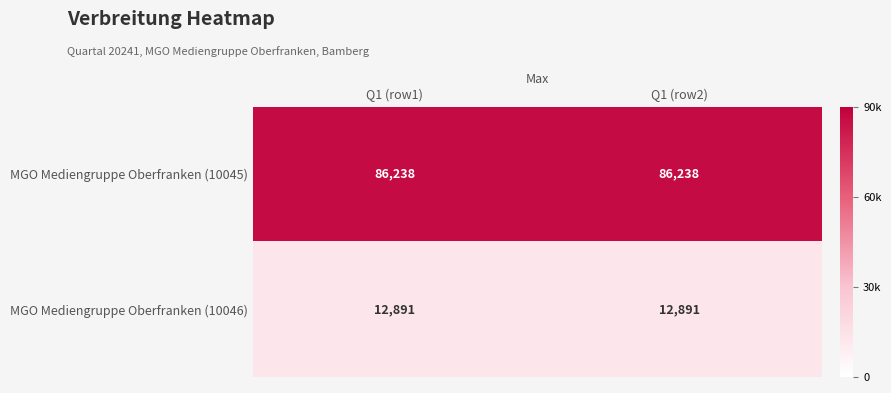

List the series in order of their overall mean, lowest first.

MGO Mediengruppe Oberfranken (10046), MGO Mediengruppe Oberfranken (10045)